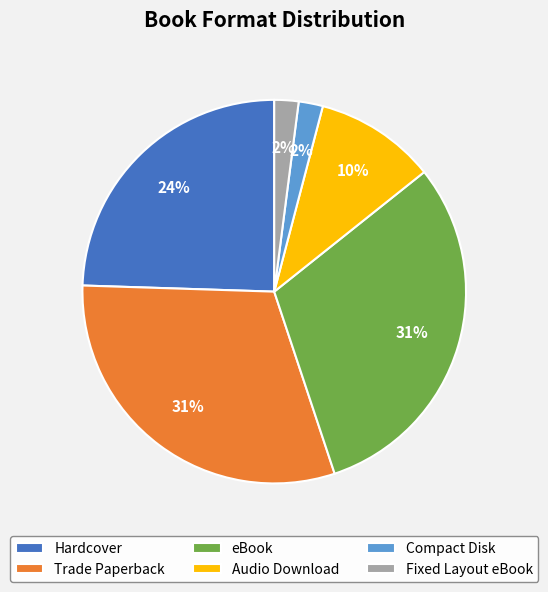

The Compact Disk slice represents 12% of the pie. True or false?

False